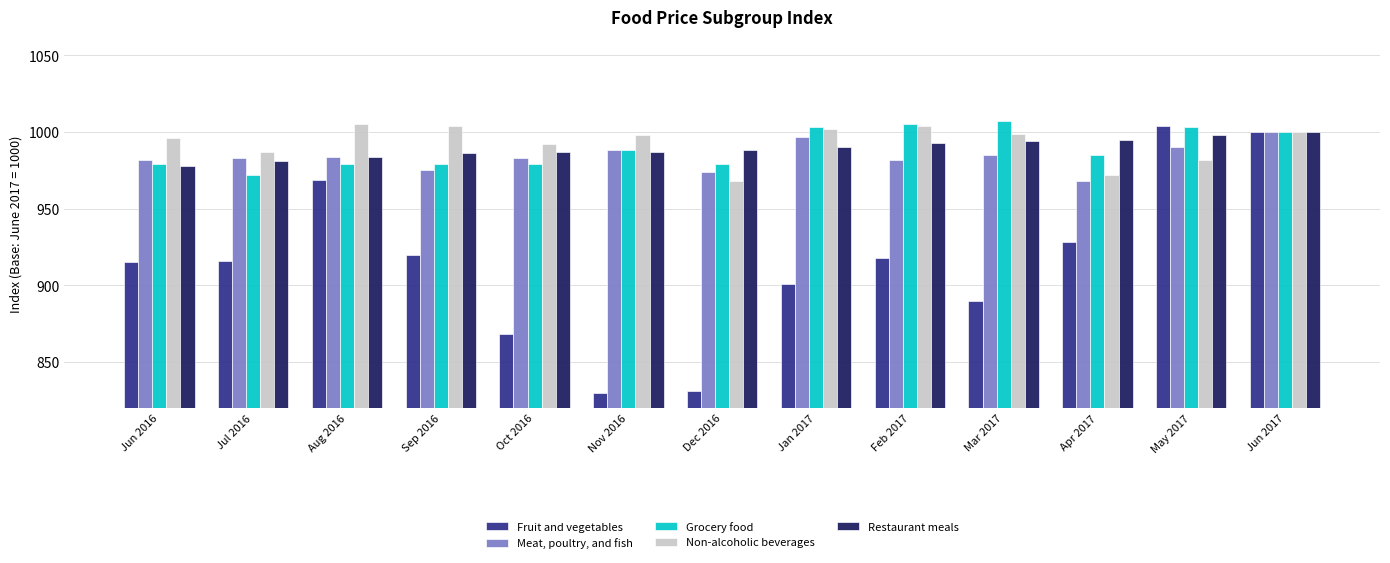

What is the average value of the Meat, poultry, and fish series?

984